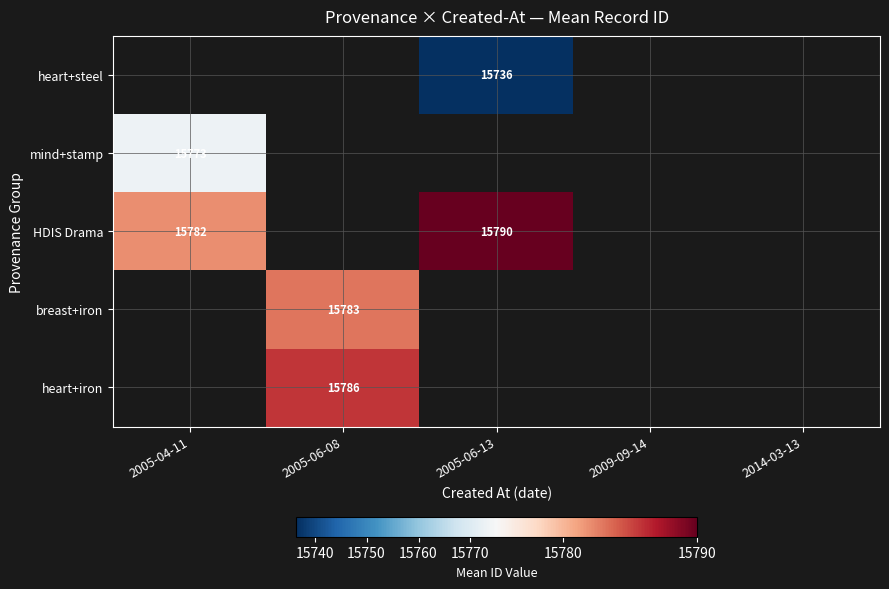

Which label corresponds to the smallest value in the chart?

2005-06-13